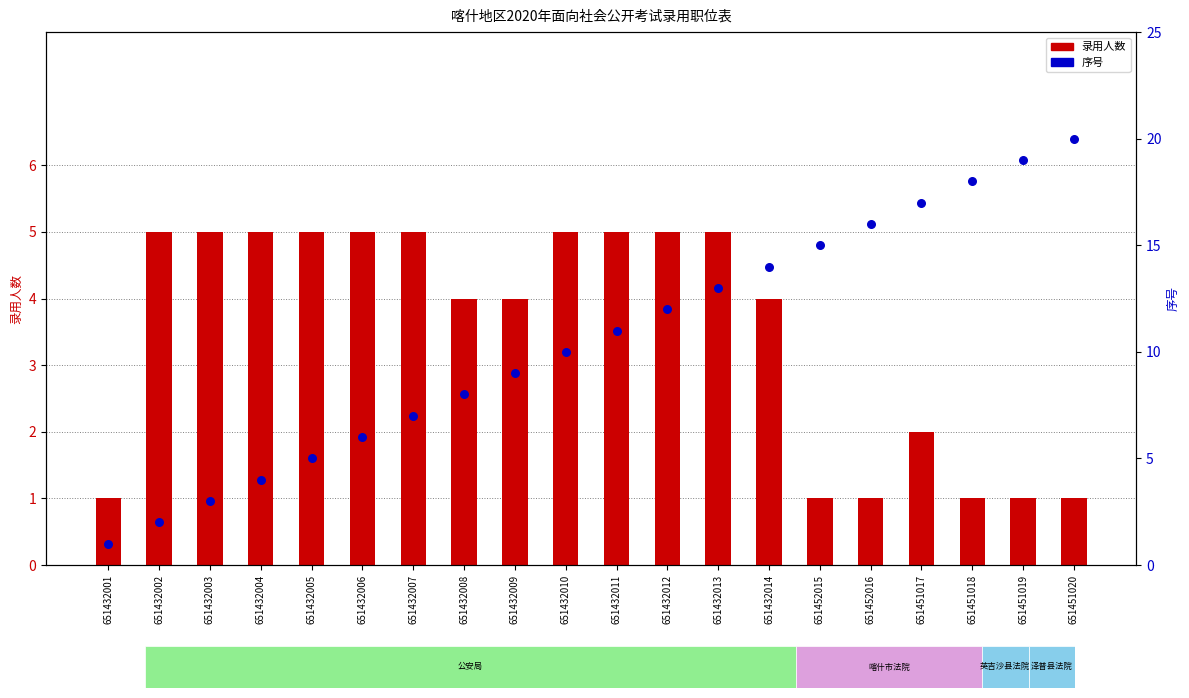

Which series reaches the minimum Y coordinate?

录用人数